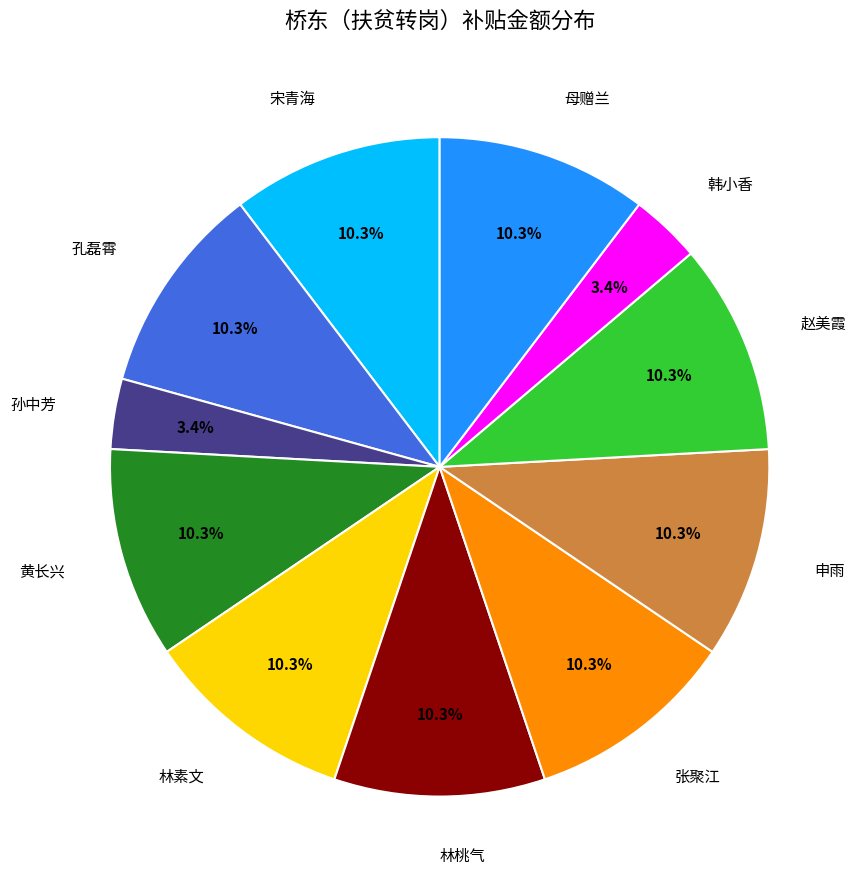

Combined, what portion of the pie is 张聚江 and 赵美霞?

20.7%